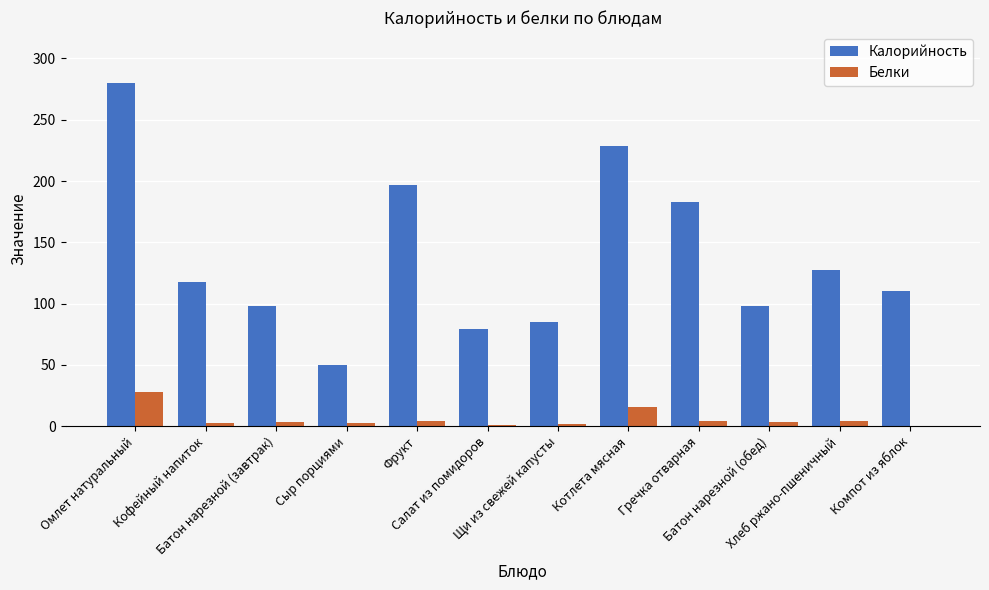

What are all the series names shown in the legend?

Калорийность, Белки